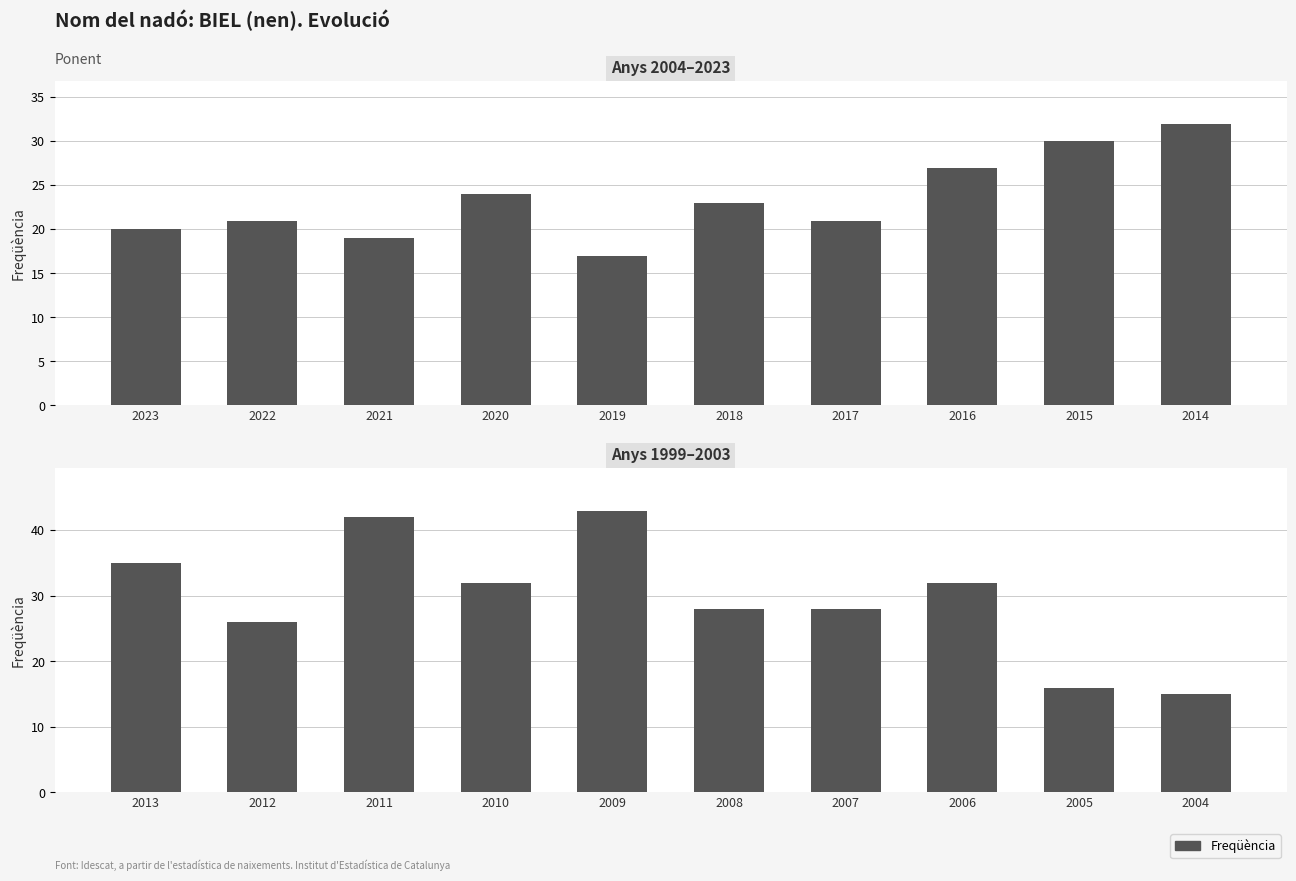

Which series has the largest range (max minus min)?

Freqüència (1999–2003)